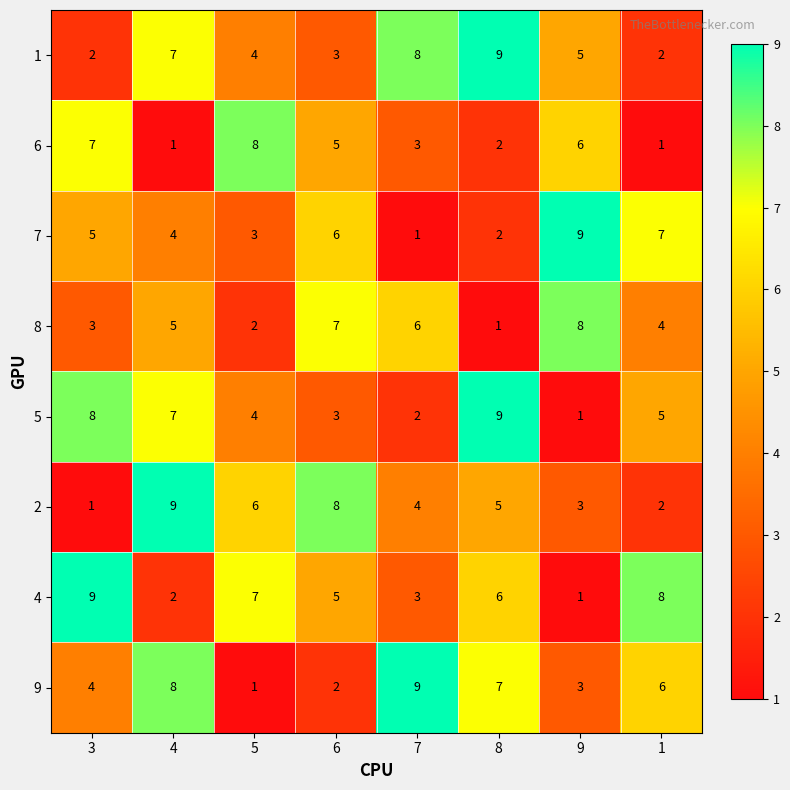

True or false: 1 has a value of 7 at 5.

False